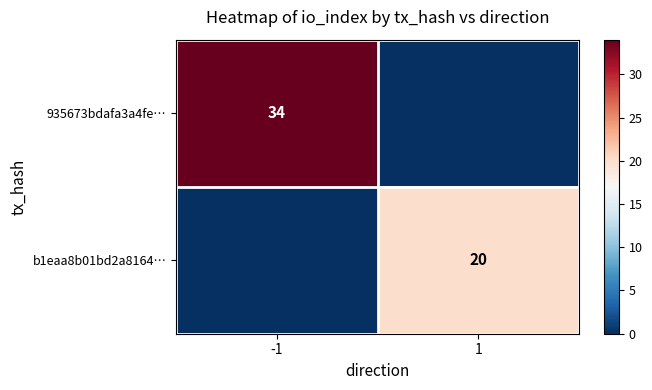

The value of 935673bdafa3a4fe… at -1 is 34. True or false?

True